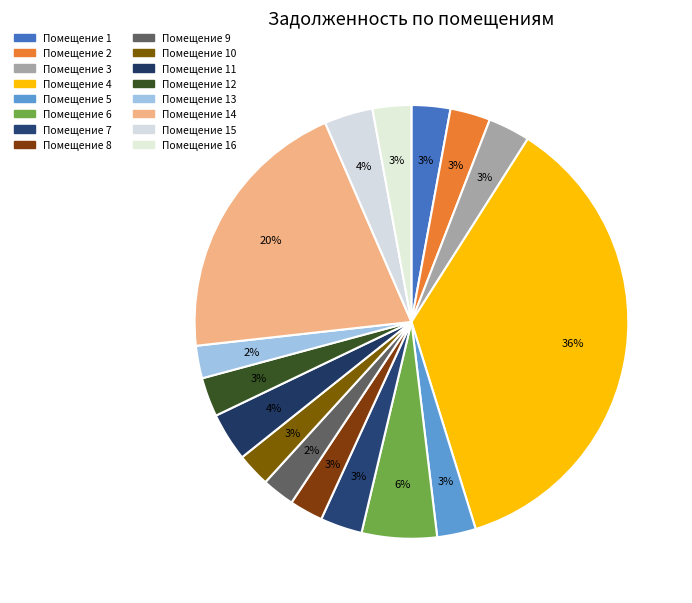

How many slices are in this pie chart?

16